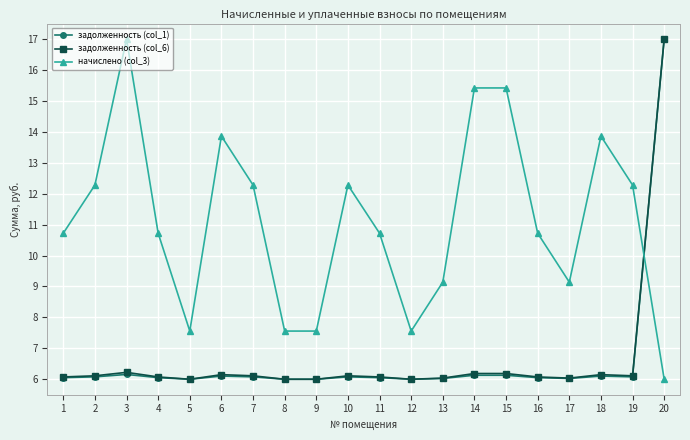

What is the smallest value displayed?

6.0